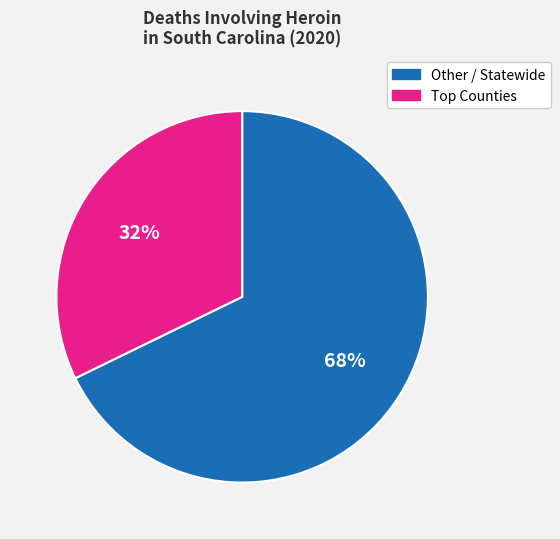

Is there any slice that represents more than half of the pie?

Yes